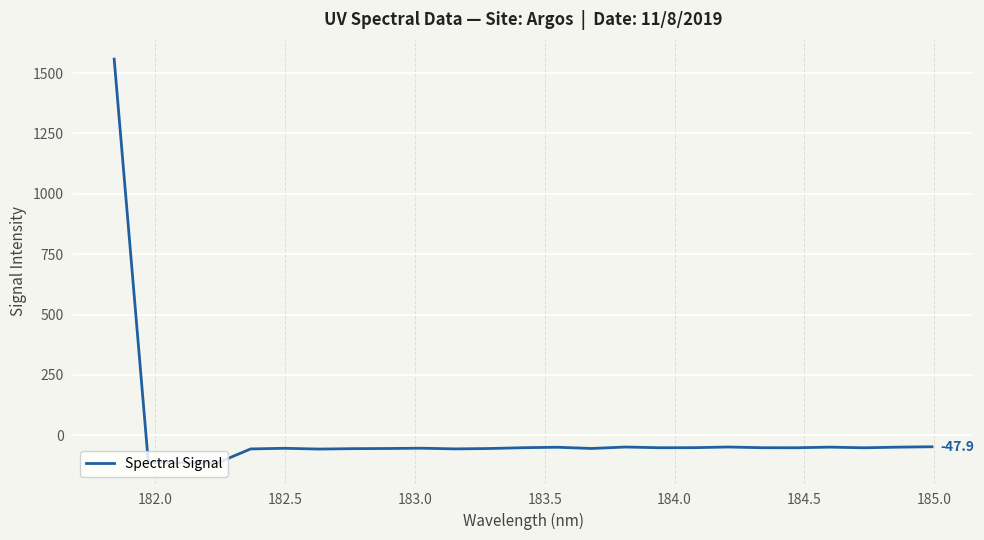

What is the difference between the maximum and minimum values?

1674.4